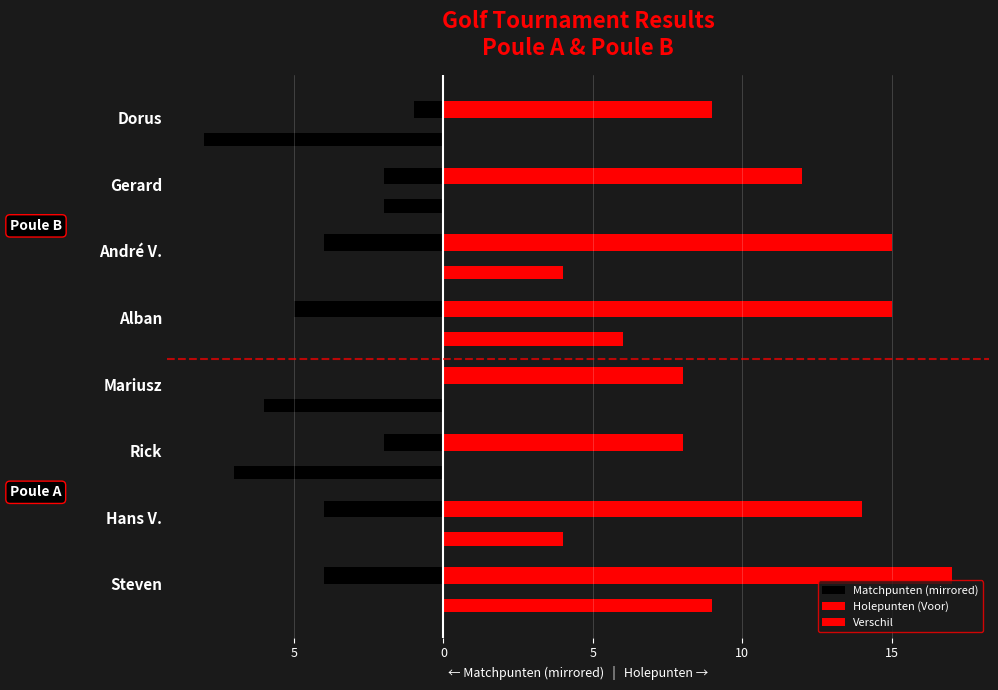

How many data points does each series have?

8